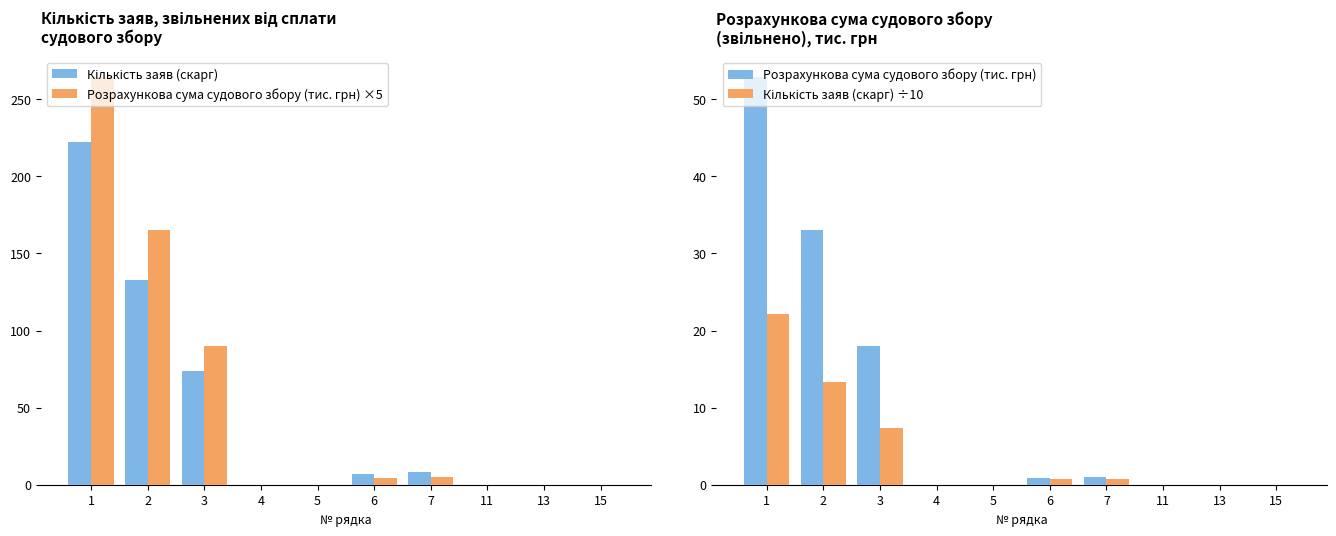

The value of Кількість заяв (скарг) ÷10 at 13 is 0.0. True or false?

True